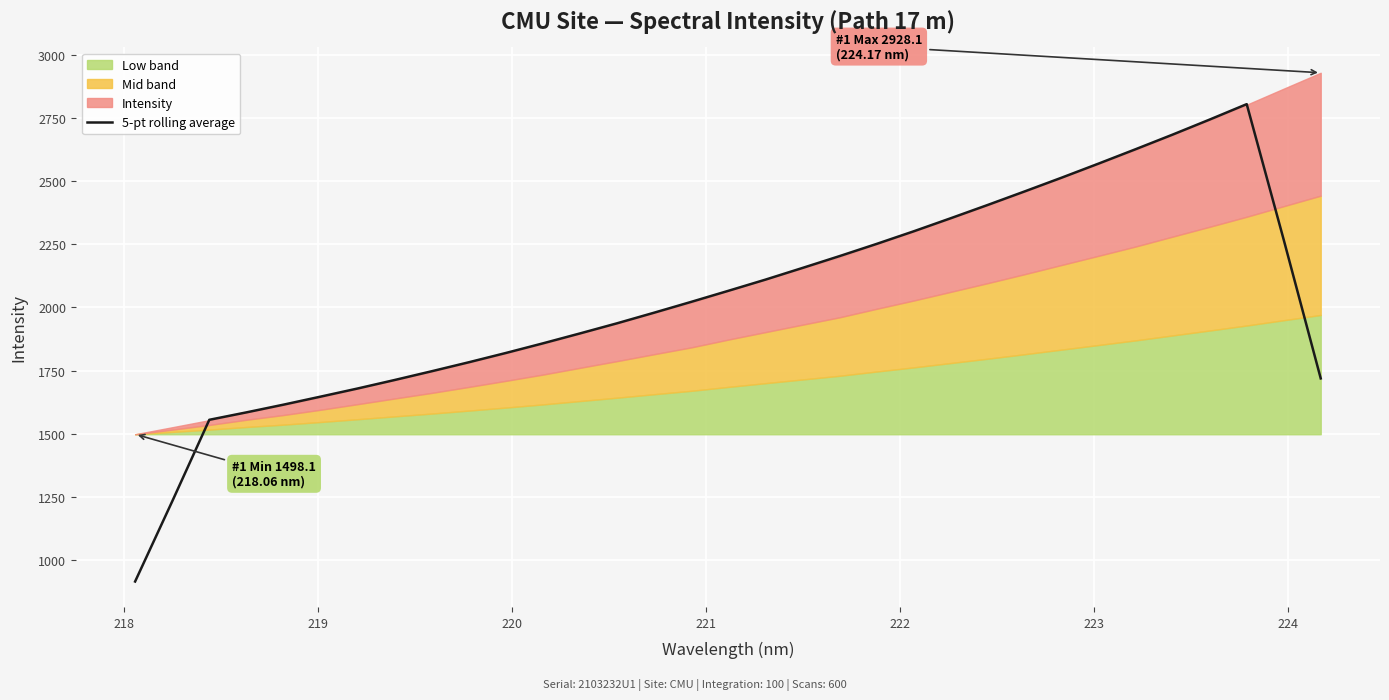

What is the highest value of the 5-pt rolling average series?

2803.9